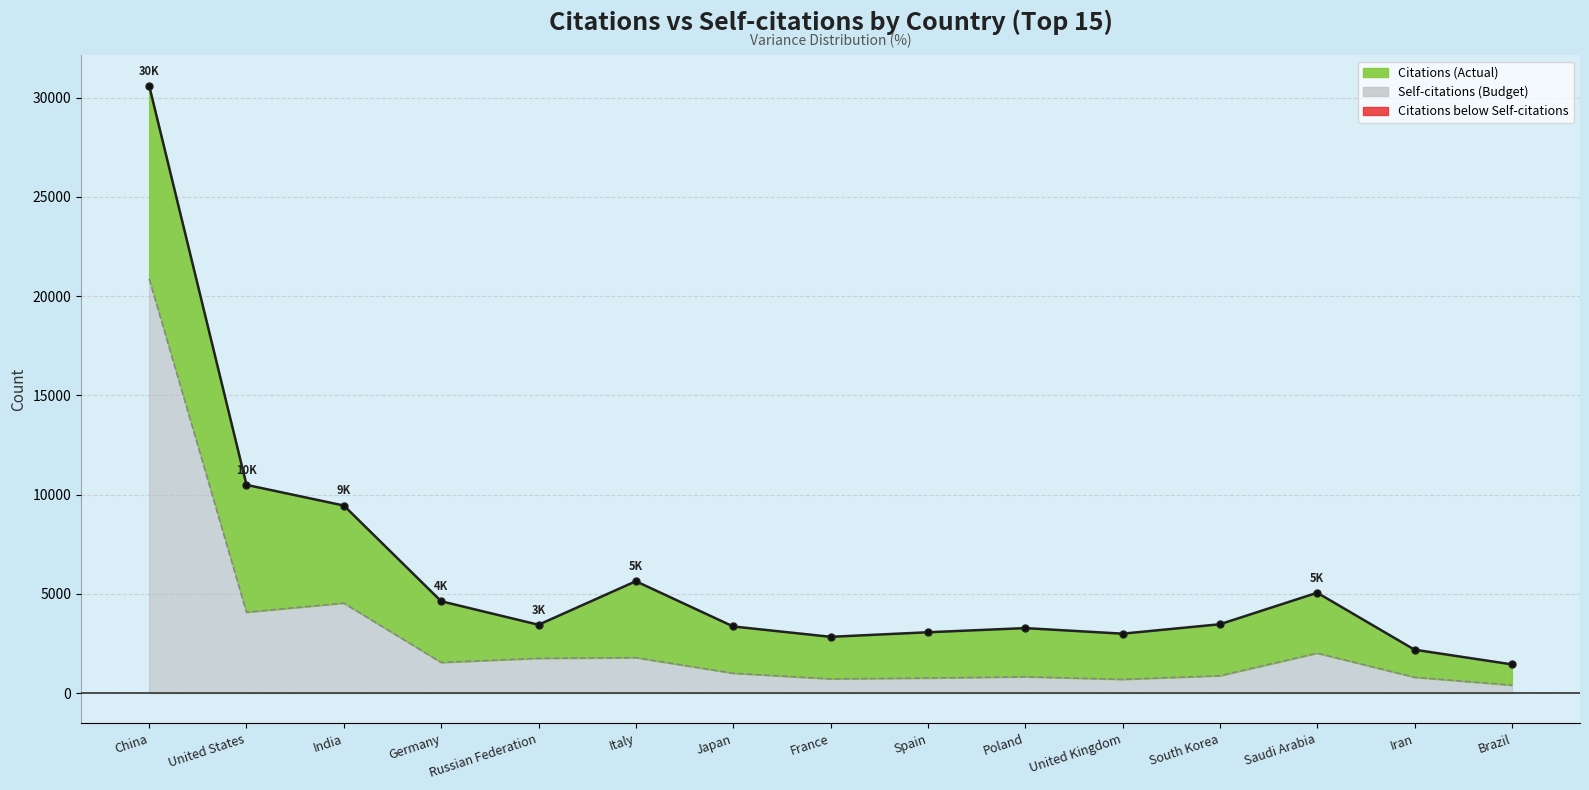

True or false: Citations line has more than 0 points higher than both neighbors.

True